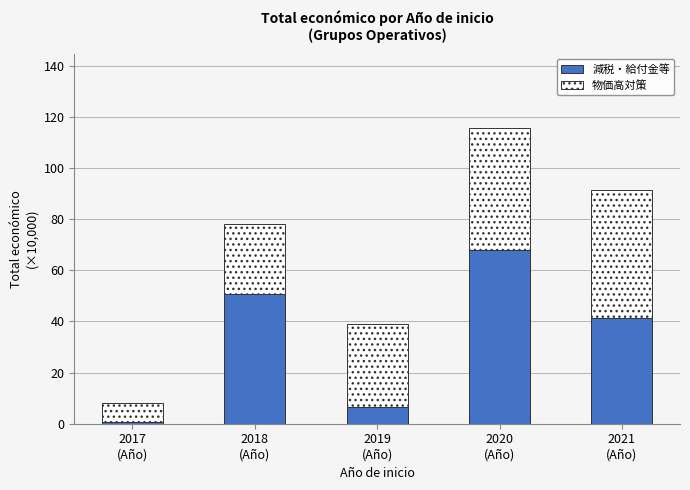

What is the difference between the second highest and minimum values in the 減税・給付金等 series?

50.3